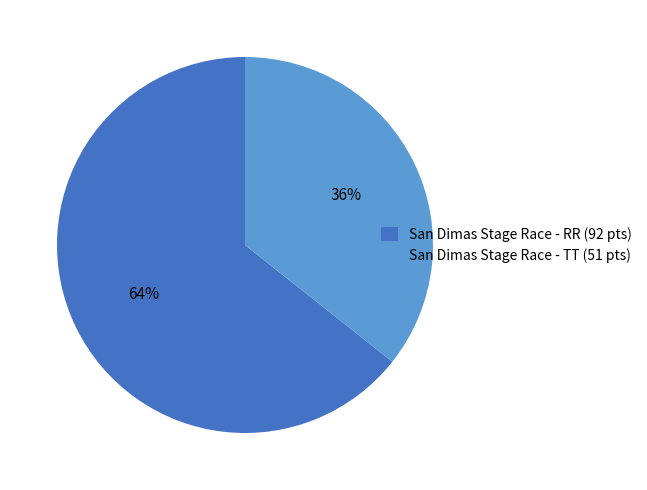

Does San Dimas Stage Race - RR account for over 50% of the chart?

Yes